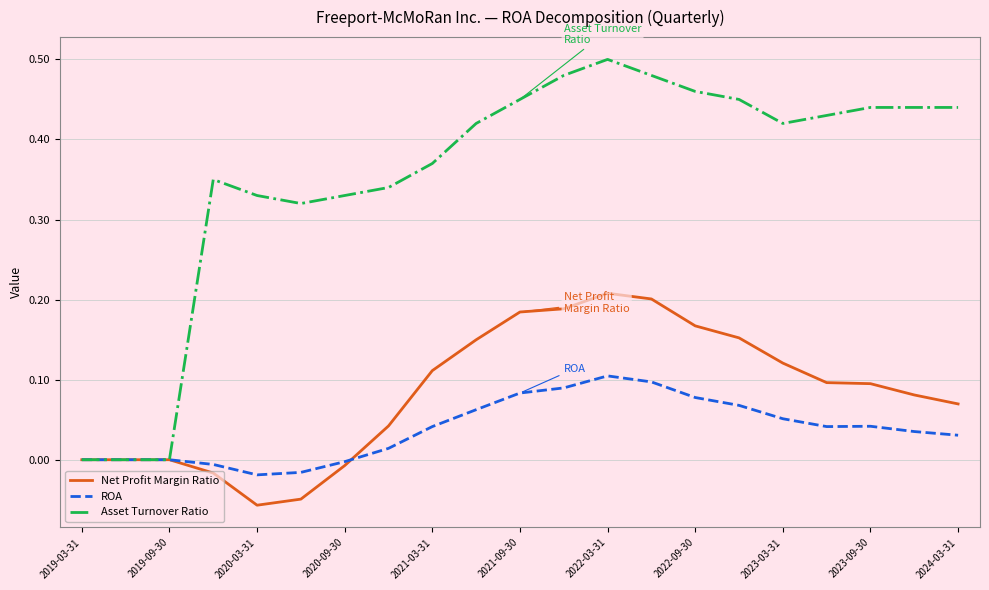

Rank the series by their maximum value, from highest to lowest.

Asset Turnover Ratio, Net Profit Margin Ratio, ROA